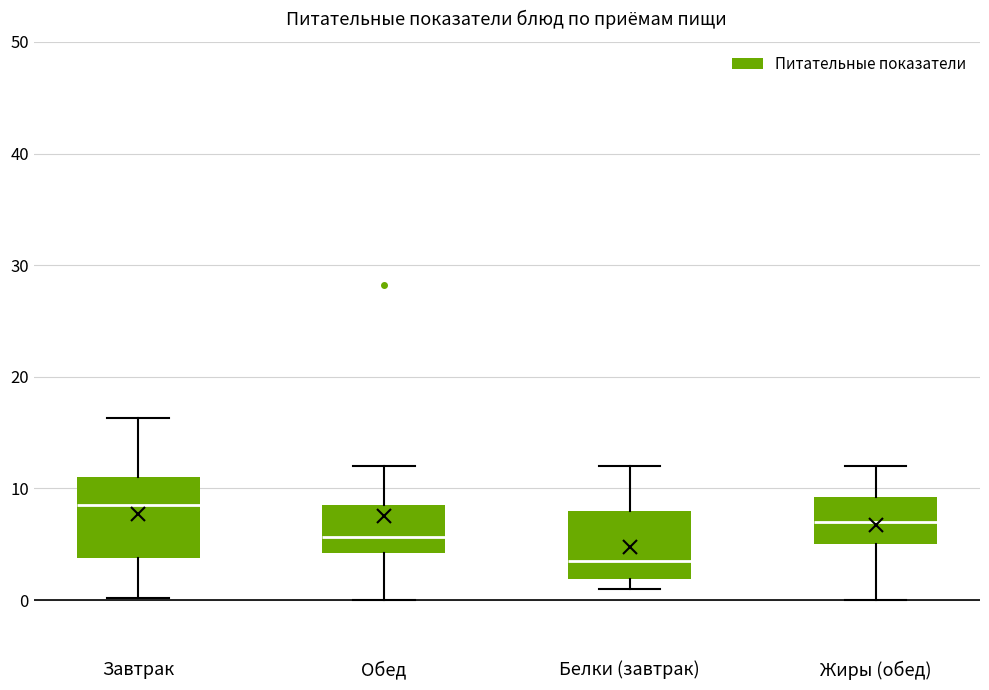

Reading left to right, transcribe this box plot: for each box, give where its median line is, the range the box spans, and where its two whiskers end, as read against the y-axis. The values are not printed on the chart, so give them approximately, as read against the axis.

Завтрак: median 9, box 4 to 11, whiskers 0 to 16
Обед: median 6, box 4 to 9, whiskers 0 to 12
Белки (завтрак): median 4, box 2 to 8, whiskers 1 to 12
Жиры (обед): median 7, box 5 to 9, whiskers 0 to 12